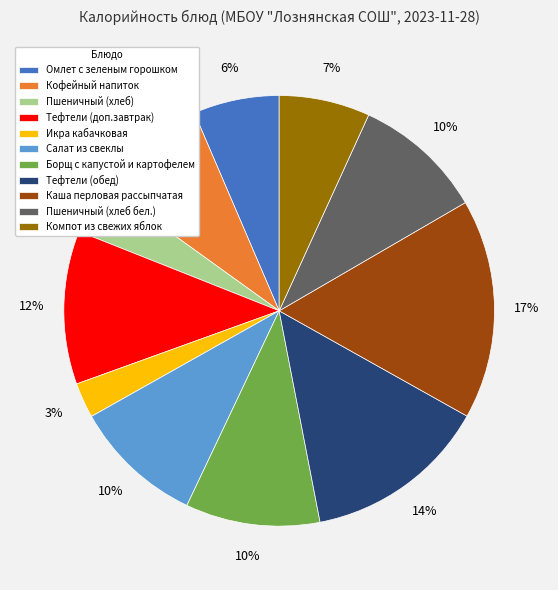

To the nearest percent, what is the difference between the Омлет с зеленым горошком and Борщ с капустой и картофелем slice percentages?

4%